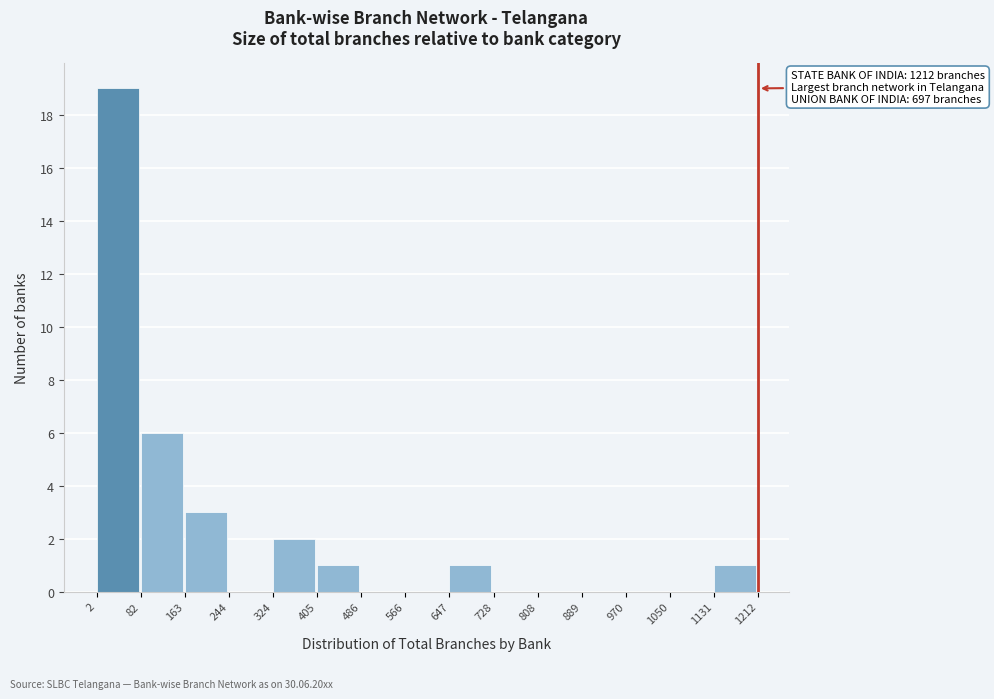

Which range on the x-axis has the tallest bar?

2 to 82